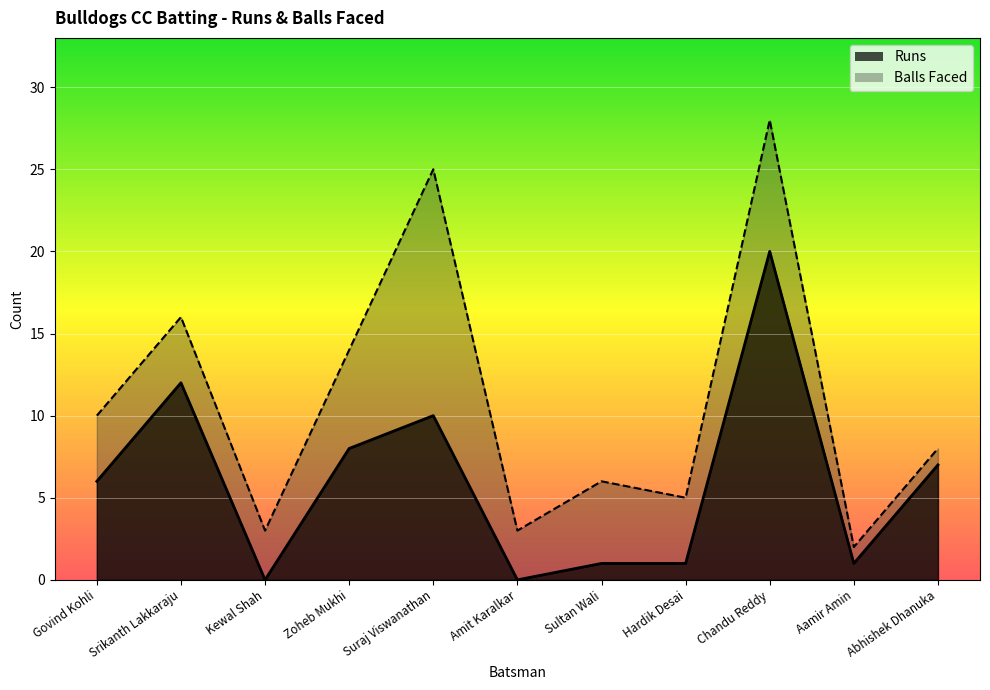

True or false: Runs and Balls cross at least once.

False